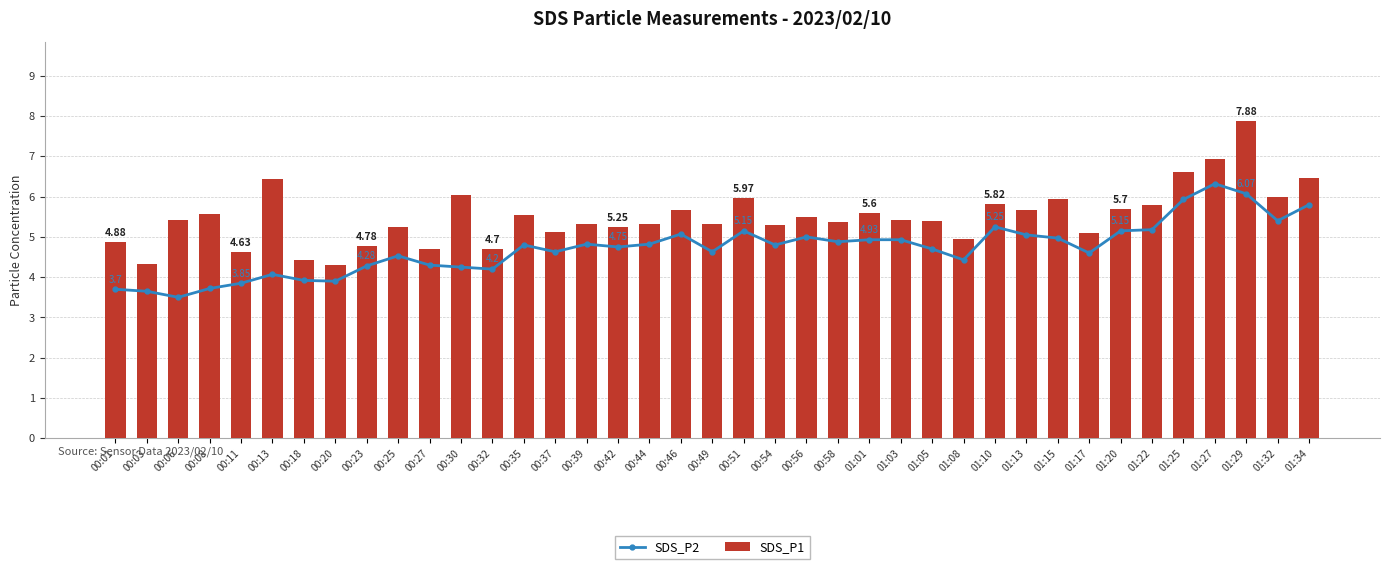

Which category has the lowest value across all series?

00:06